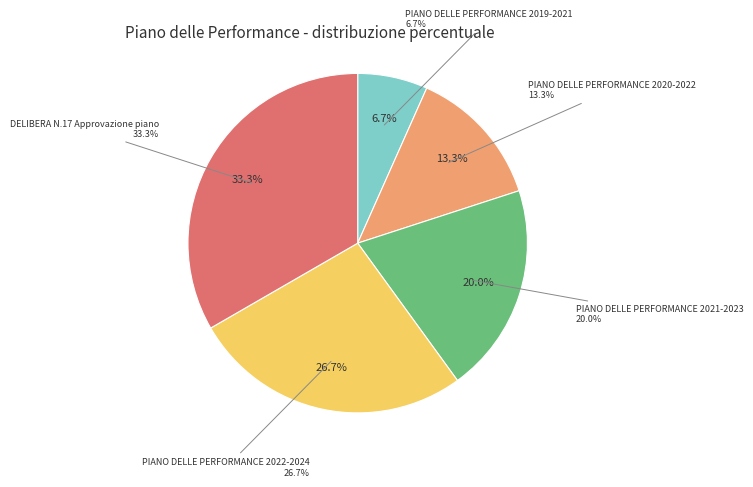

Between PIANO DELLE PERFORMANCE 2022-2024 and PIANO DELLE PERFORMANCE 2019-2021, which is larger?

PIANO DELLE PERFORMANCE 2022-2024